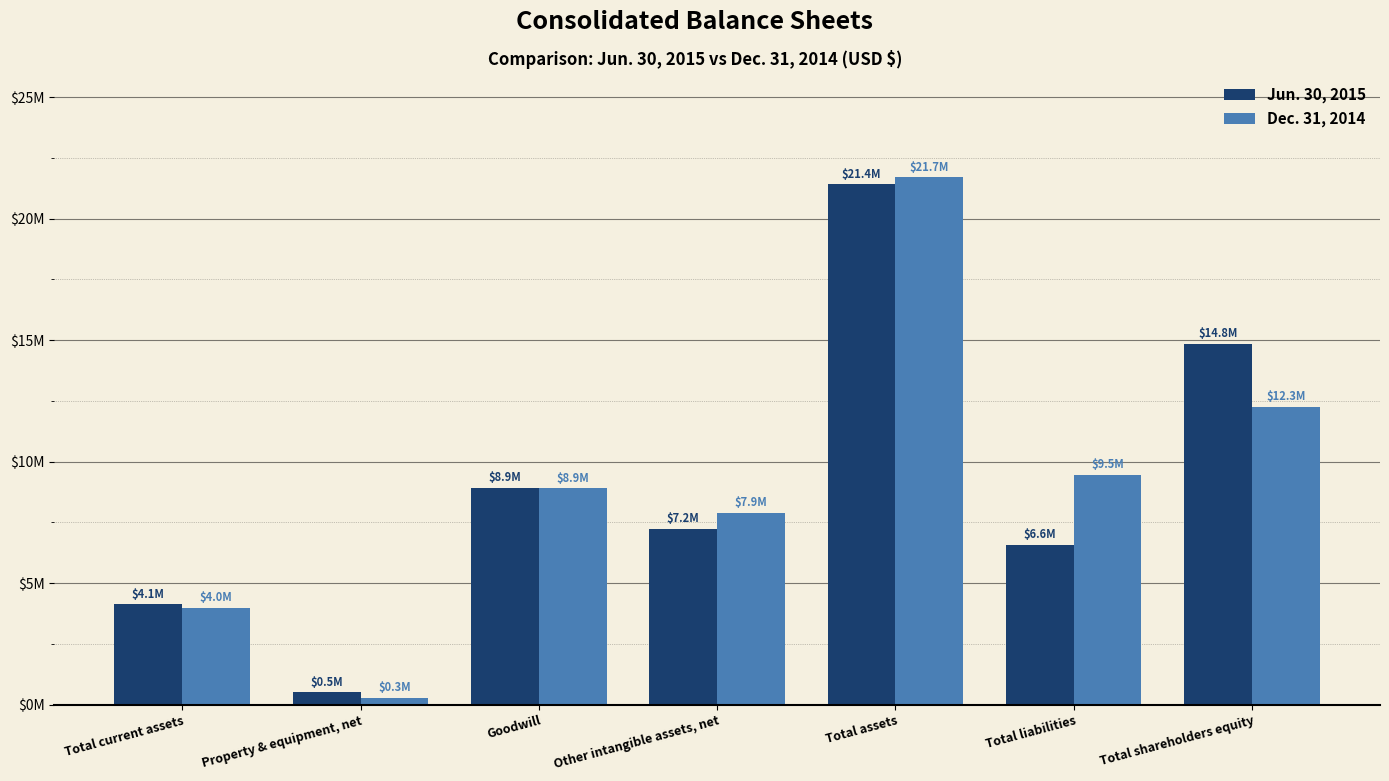

What is the sum of all Dec. 31, 2014 values?

64479771